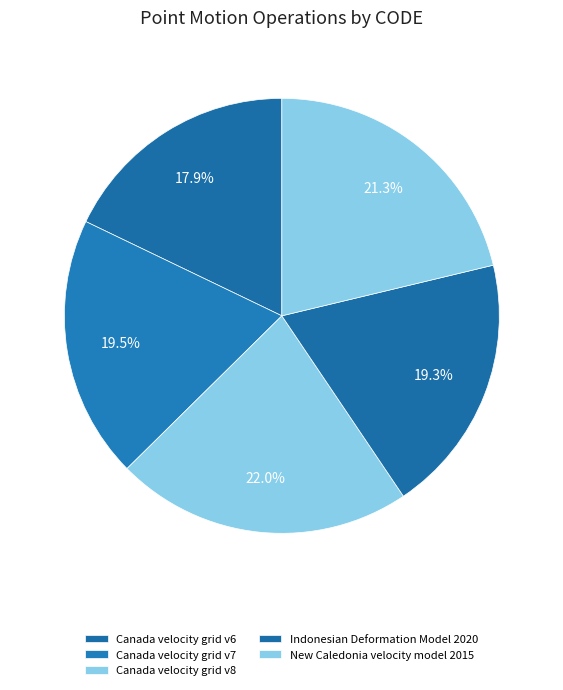

What is the ratio of the value at New Caledonia velocity model 2015 to the value at Canada velocity grid v7?

1.1